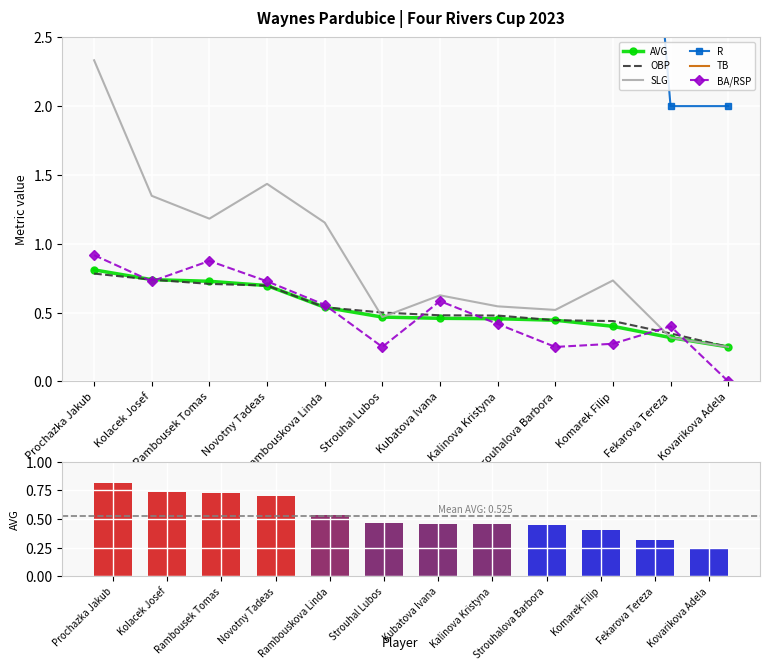

Which category has the highest value in the AVG series?

Prochazka Jakub